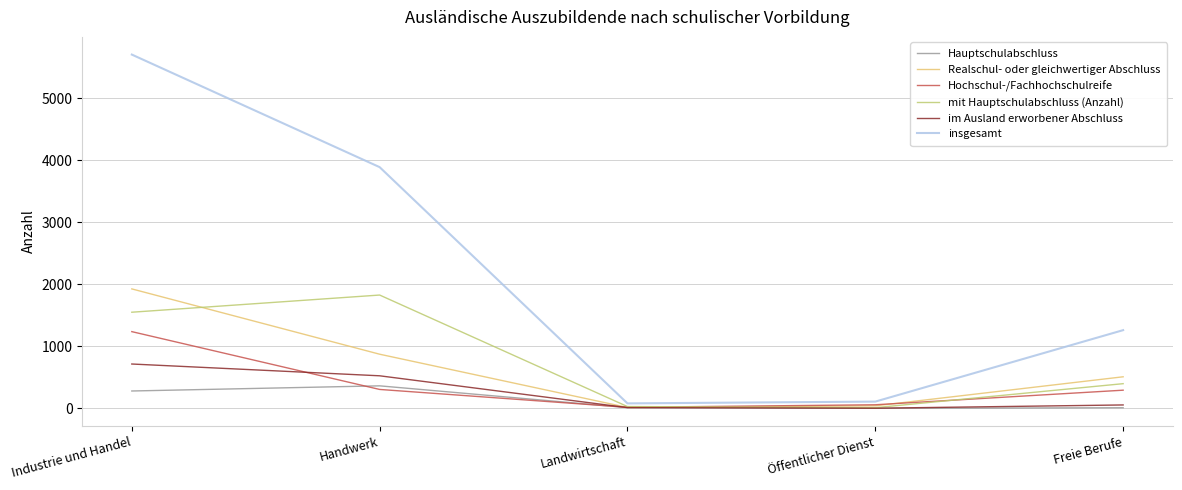

What is the average value of the im Ausland erworbener Abschluss series?

261